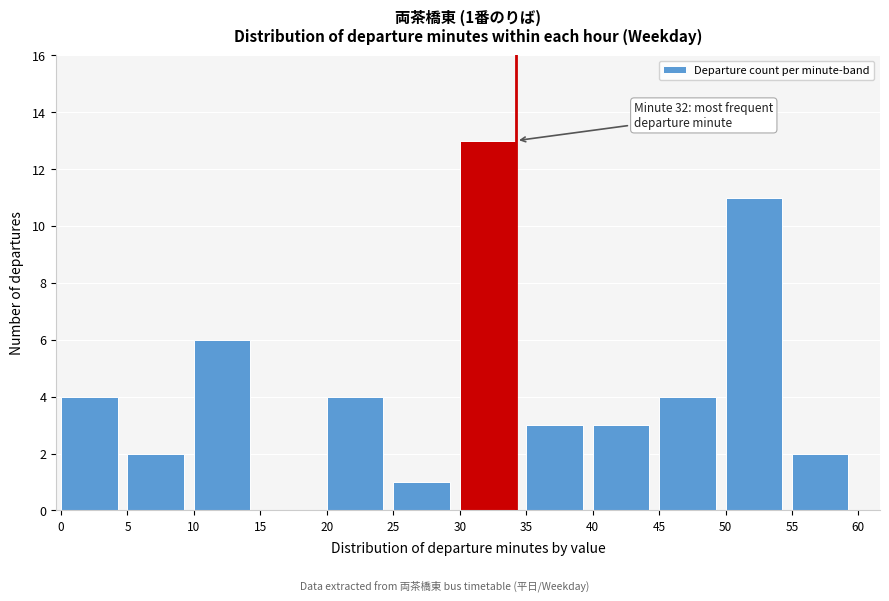

Reading left to right, what are all the values shown in this chart?

0=4	5=2	10=6	15=0	20=4	25=1	30=13	35=3	40=3	45=4	50=11	55=2